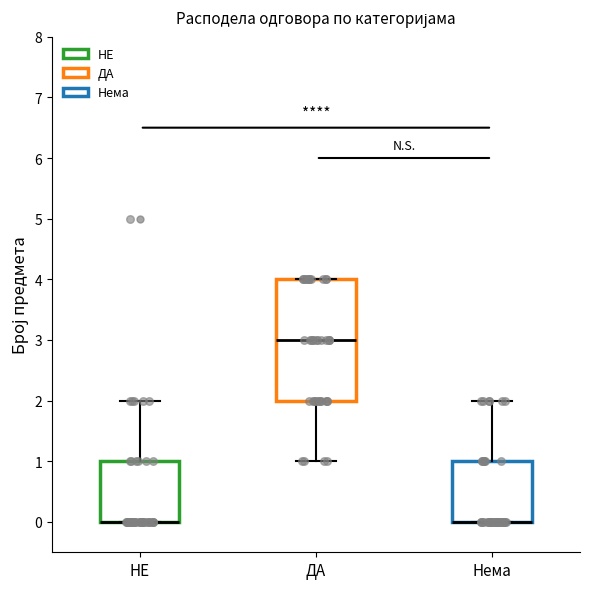

Which box is the tallest, from its lower edge to its upper edge?

ДА